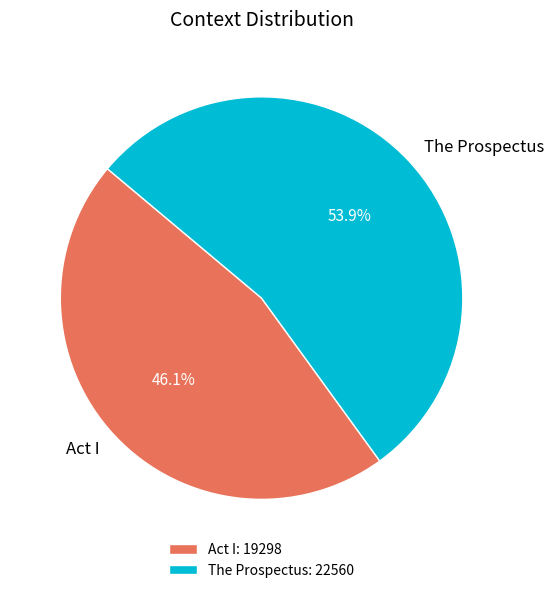

What percentage is the The Prospectus slice, to the nearest percent?

54%